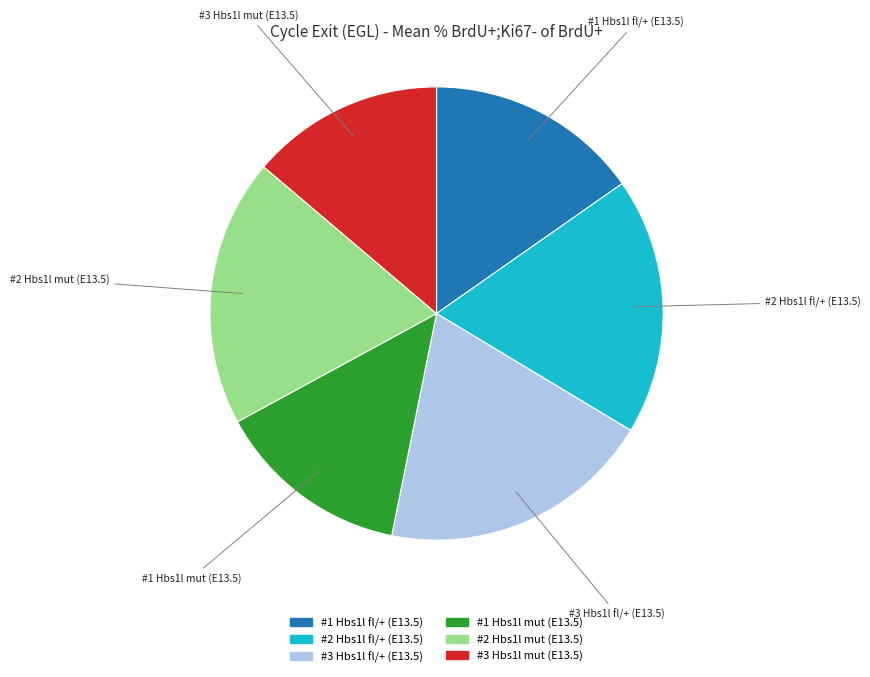

How many segments does this pie chart have?

6